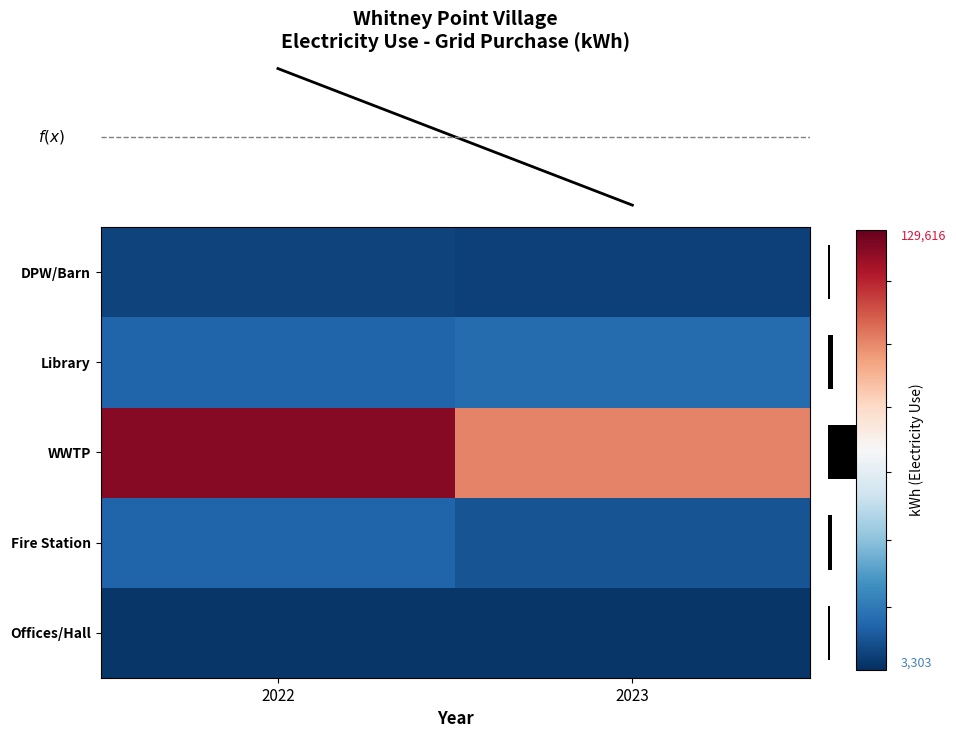

What is the total value across all series at 2022?

169309.7